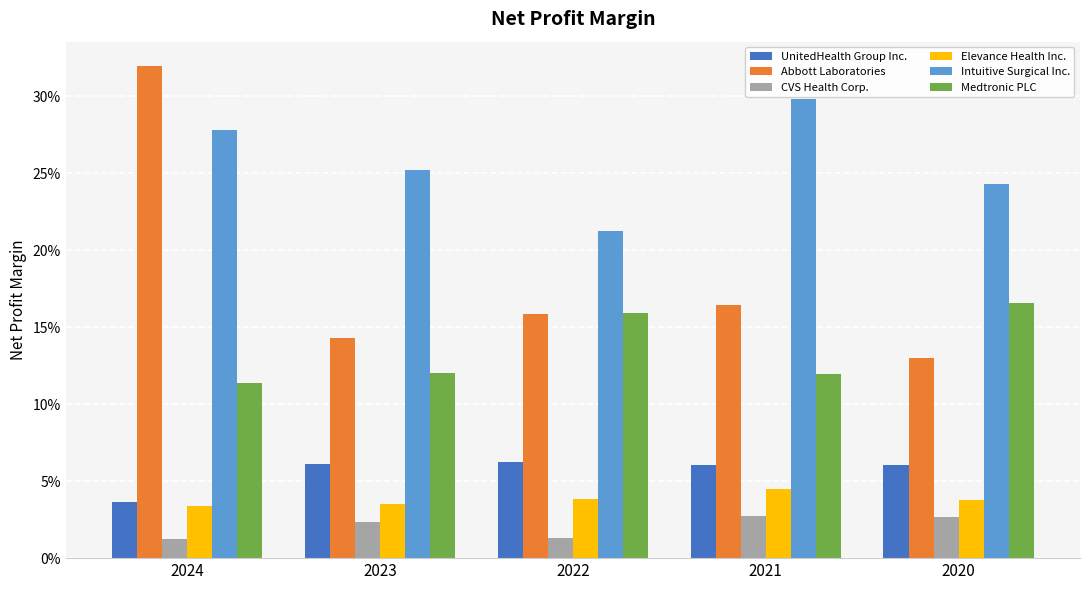

Which category has the highest value across all series?

2024